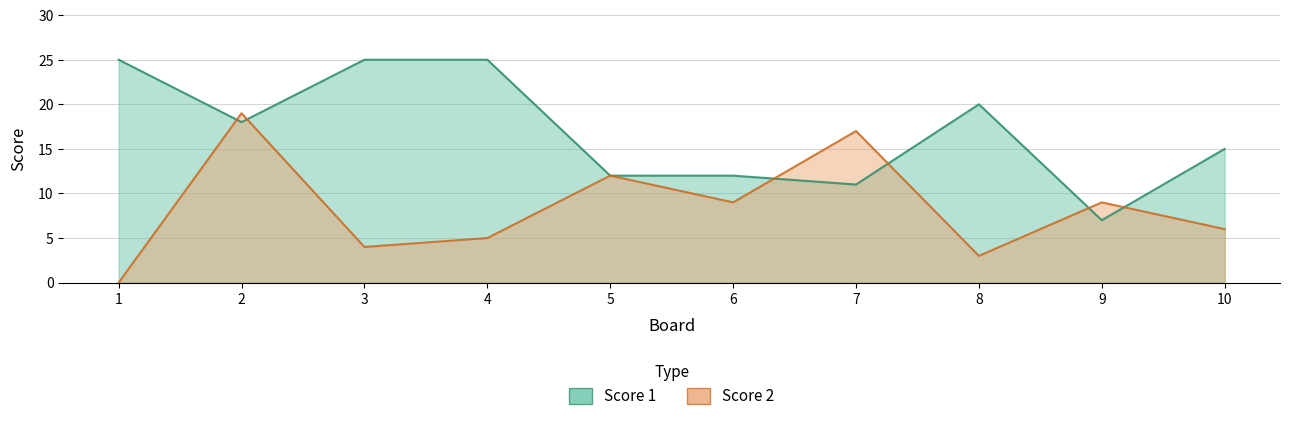

At which category is the sum across all series the highest?

2